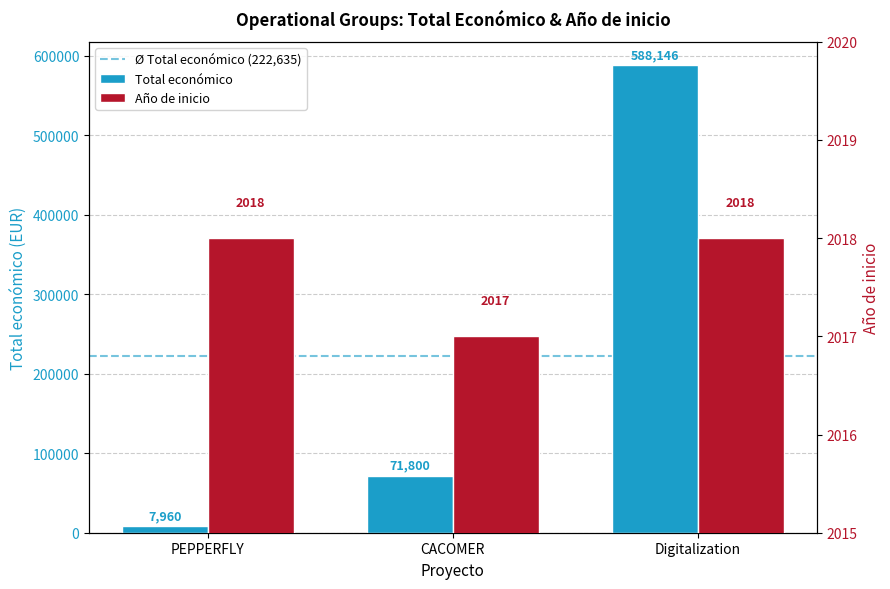

Rank the series at CACOMER from highest to lowest value.

Total económico, Año de inicio